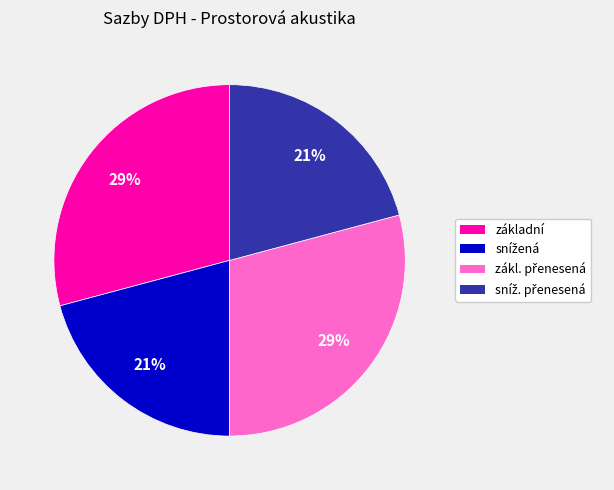

How many slices are in this pie chart?

4